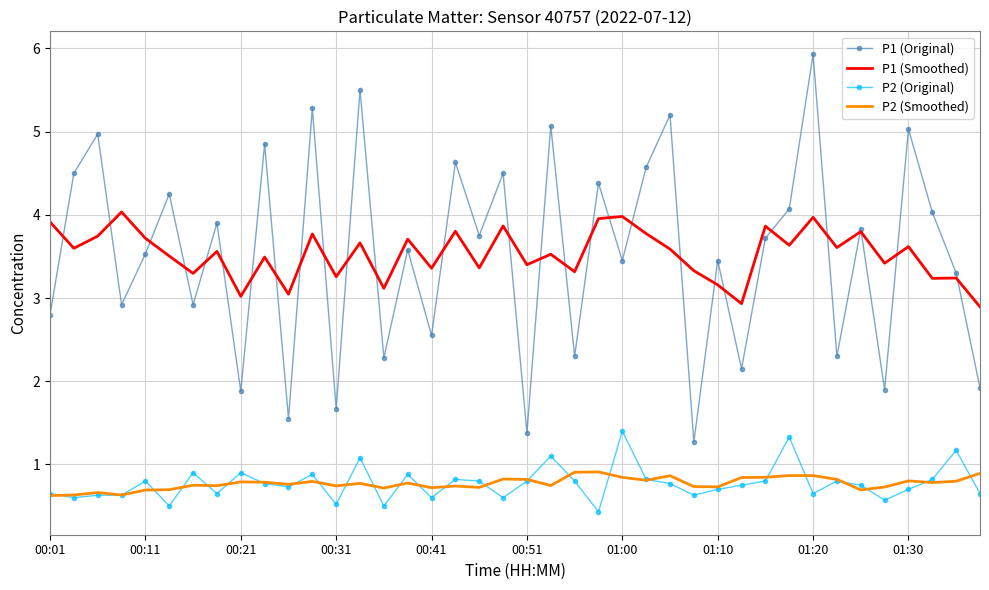

Which series has the largest range (max minus min)?

P1 (Original)